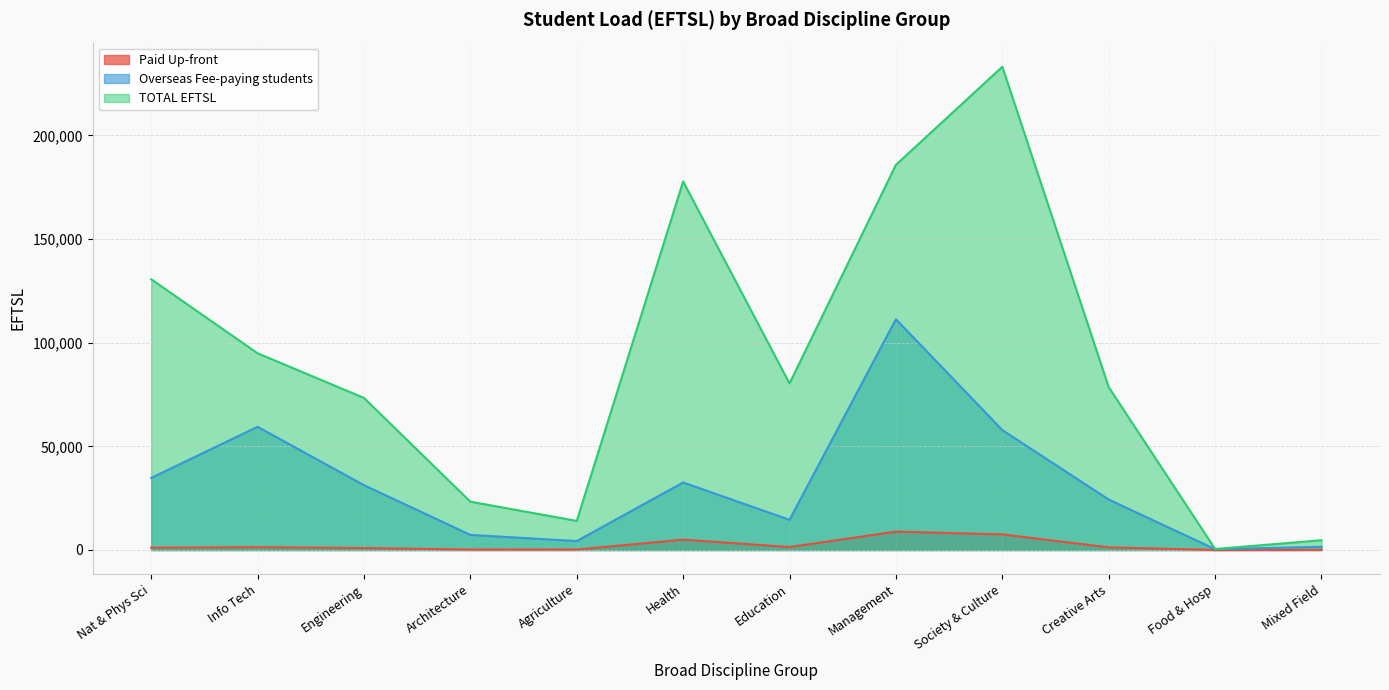

True or false: TOTAL EFTSL and Overseas Fee-paying students intersect in this chart.

False